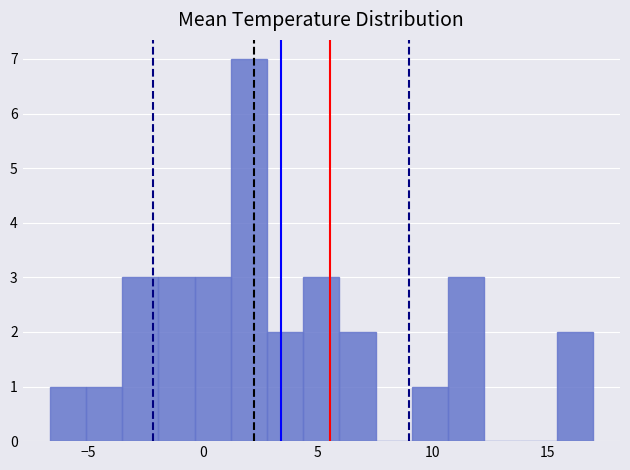

Around what value on the x-axis is the tallest bar? Give the approximate position of its centre, as read against the axis.

2.0